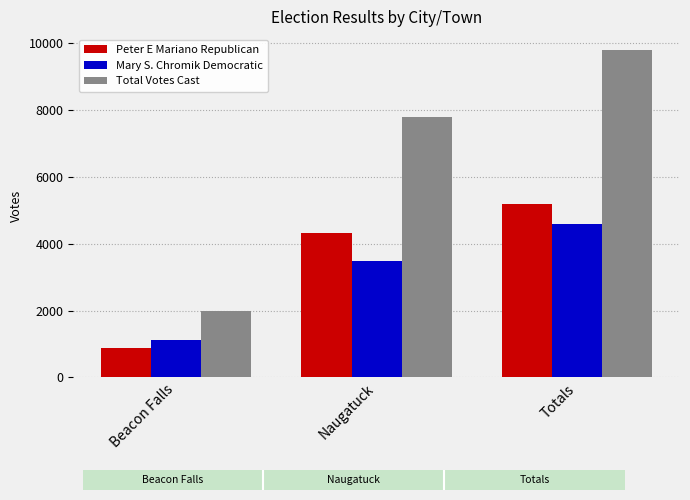

What are all the series names shown in the legend?

Peter E Mariano Republican, Mary S. Chromik Democratic, Total Votes Cast